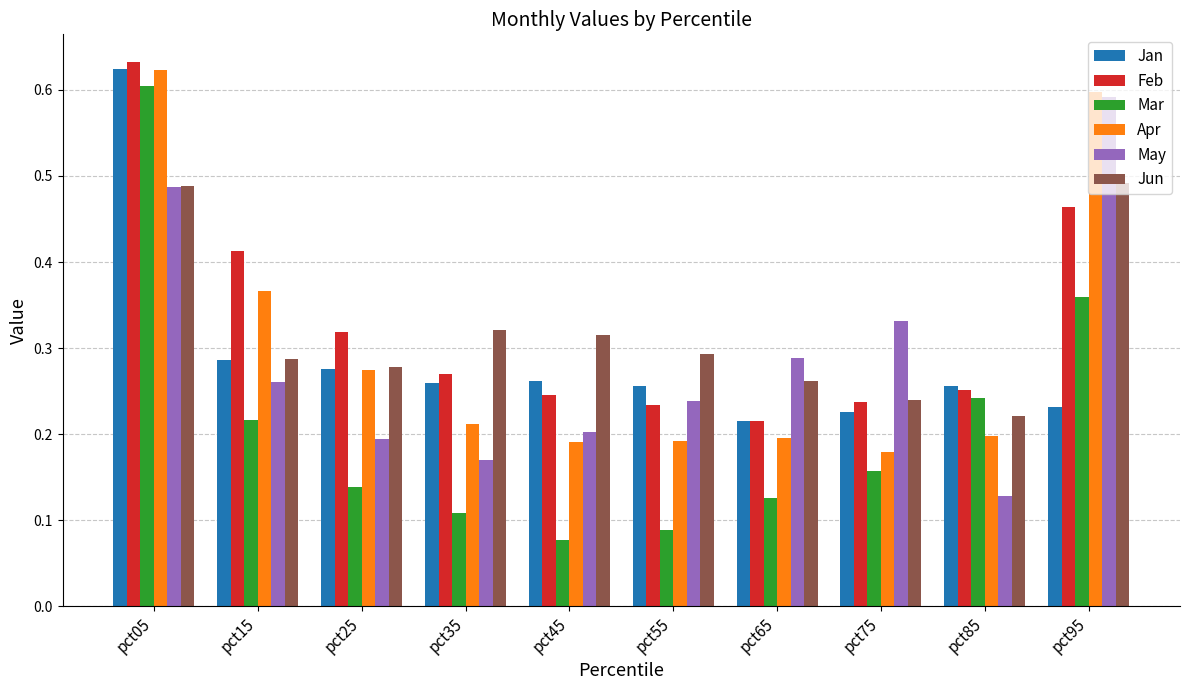

Which category has the lowest value in the Mar series?

pct45